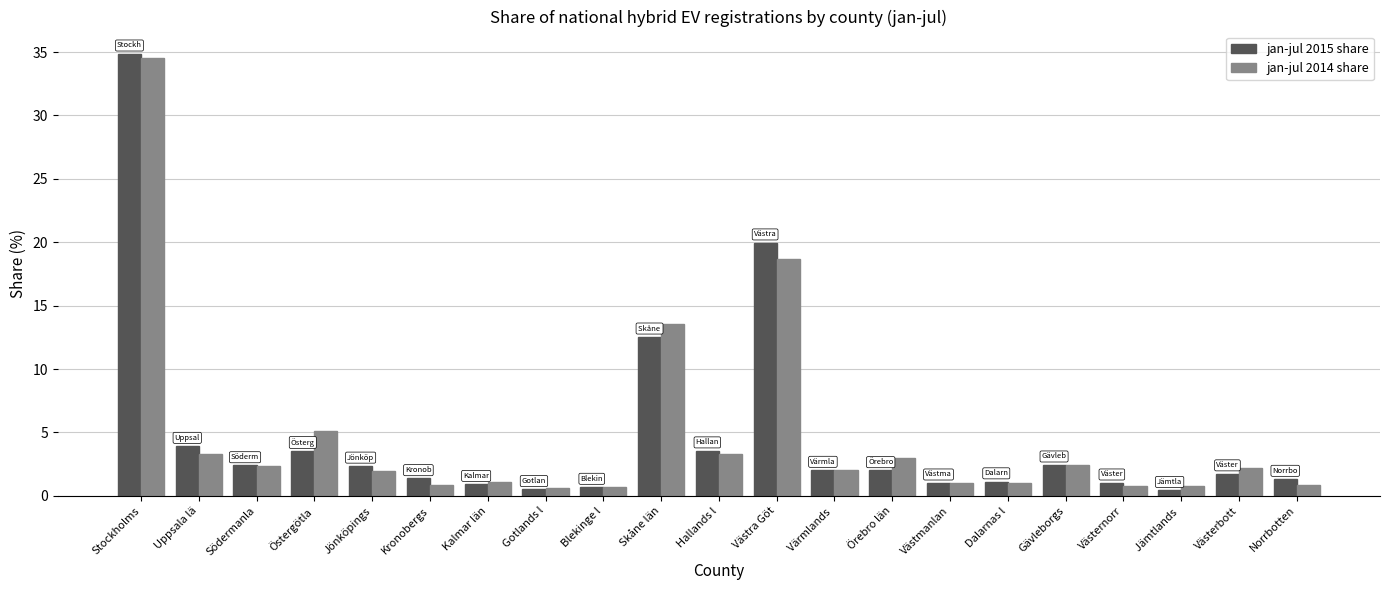

List the series in order of their peak value, highest first.

jan-jul 2015 share, jan-jul 2014 share